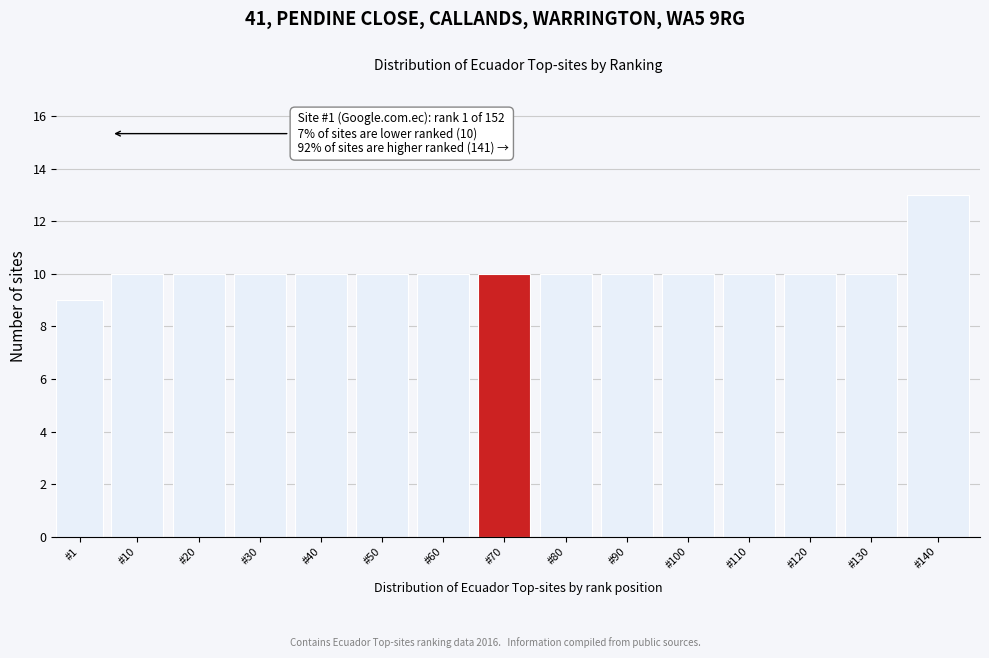

Reading right to left, list all the values displayed in this chart.

#140=13	#130=10	#120=10	#110=10	#100=10	#90=10	#80=10	#70=10	#60=10	#50=10	#40=10	#30=10	#20=10	#10=10	#1=9